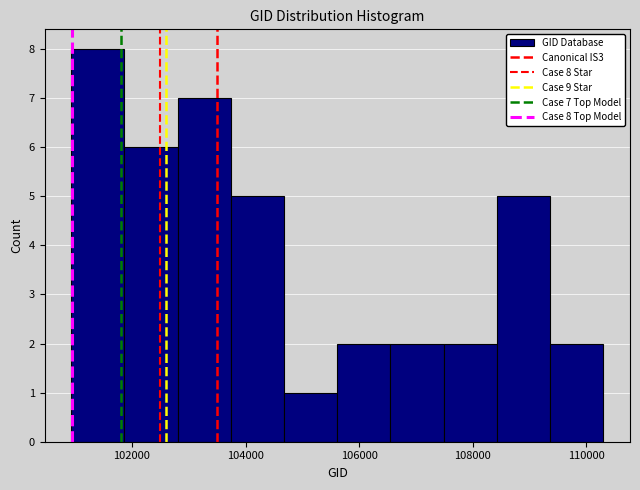

Which range on the x-axis has the tallest bar?

101000 to 101800